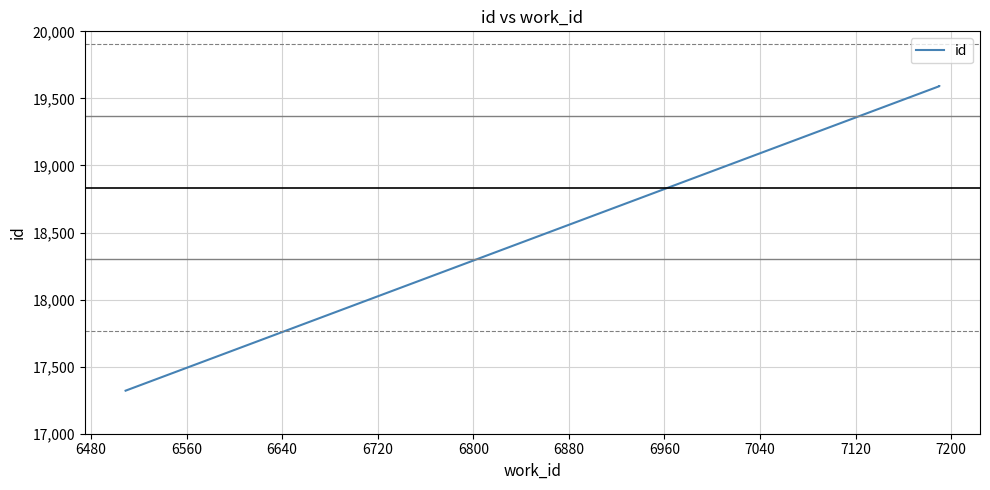

What is the difference between the maximum and minimum values?

2271